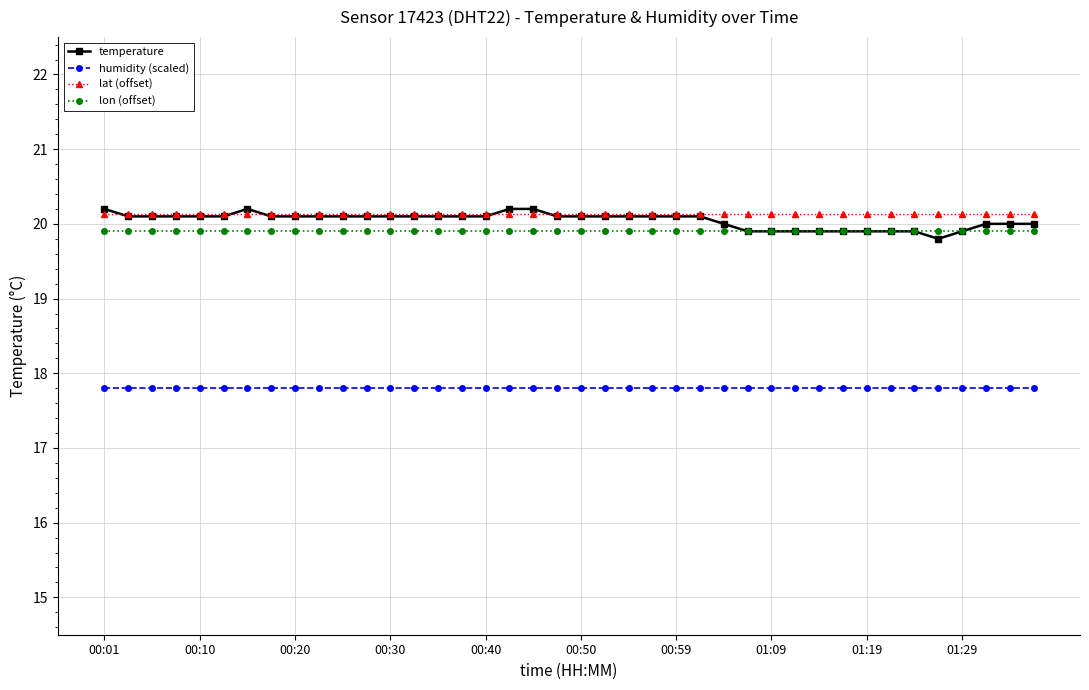

What is the minimum value shown in the chart?

17.8